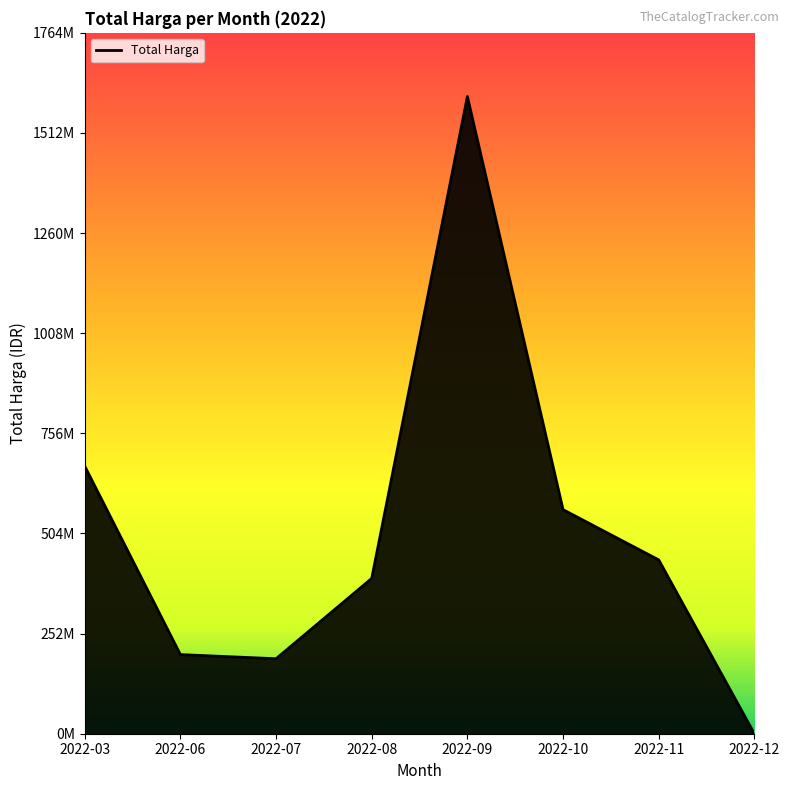

Is this an area chart (filled region under the line)?

Yes